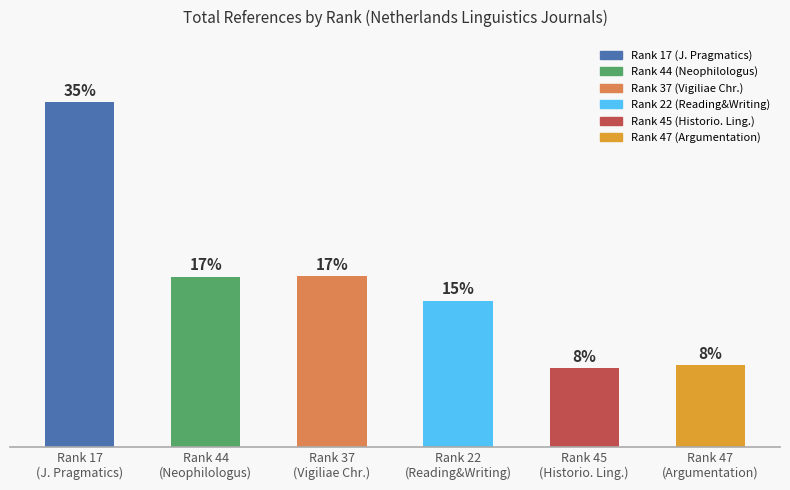

The value at Rank 47
(Argumentation) is 1263. True or false?

False